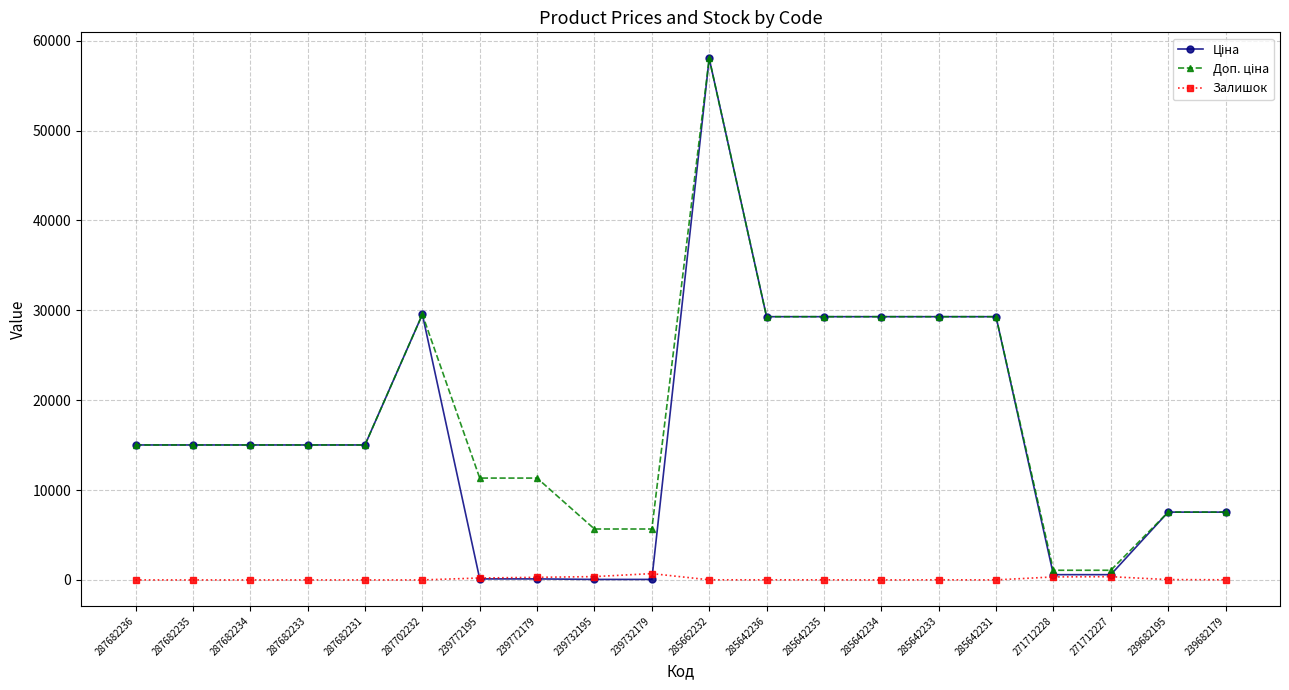

True or false: Залишок has a value of 702.0 at 239732179.

True